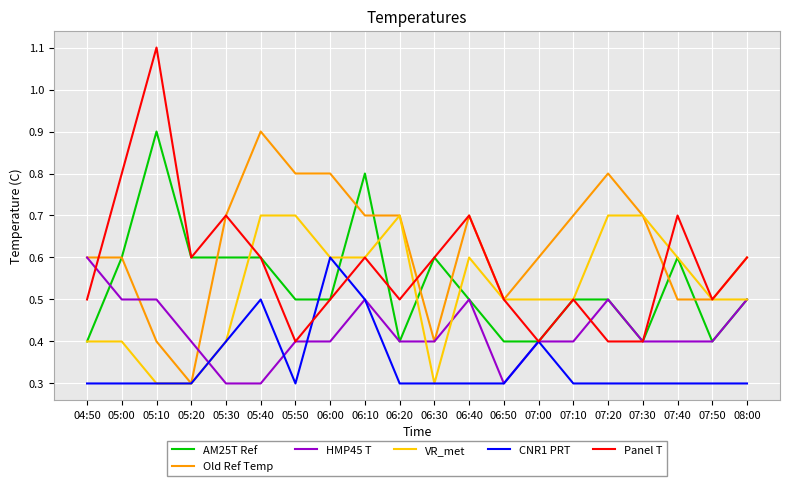

What is the difference between the highest and lowest values at 07:00?

0.2